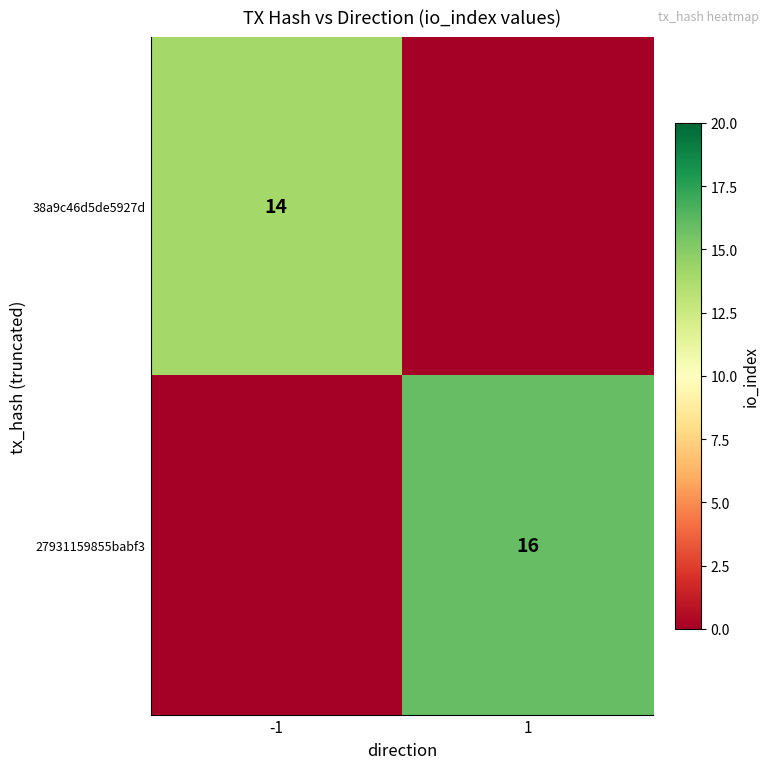

What is the total value across all series at -1?

14